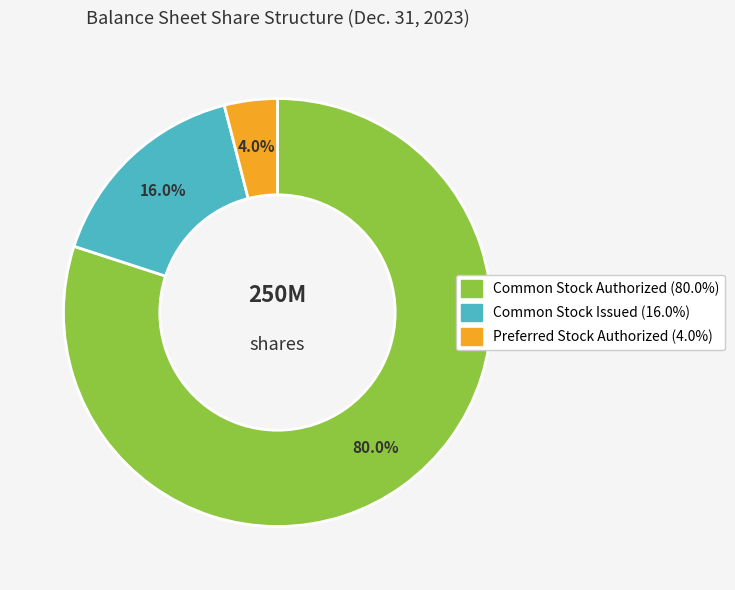

Is there any slice that represents more than half of the pie?

Yes